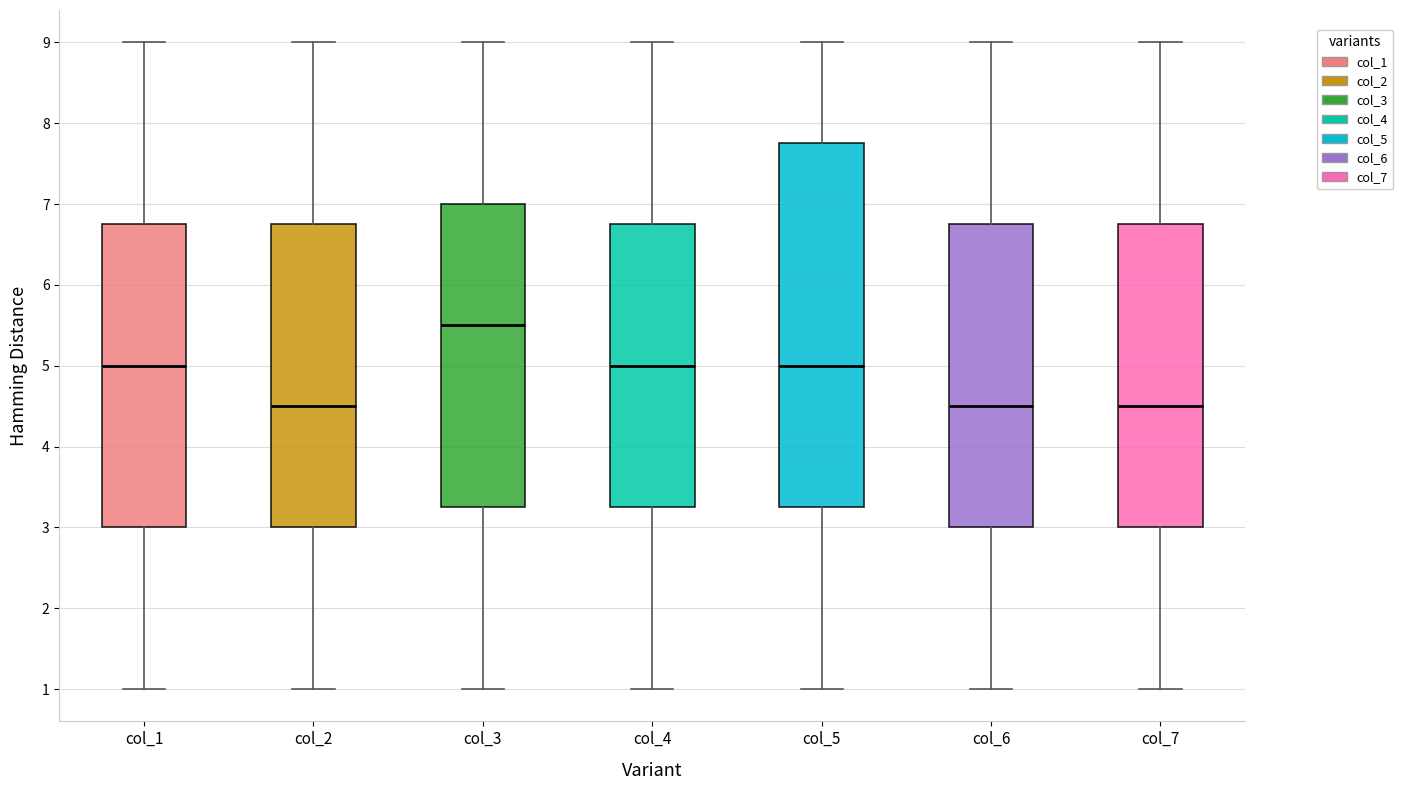

Reading left to right, read every box against the y-axis: the position of its median line, the range the box covers, and the ends of its whiskers. The values are not printed on the chart, so give them approximately, as read against the axis.

col_1: median 5.0, box 3.0 to 6.8, whiskers 1.0 to 9.0
col_2: median 4.5, box 3.0 to 6.8, whiskers 1.0 to 9.0
col_3: median 5.5, box 3.3 to 7.0, whiskers 1.0 to 9.0
col_4: median 5.0, box 3.3 to 6.8, whiskers 1.0 to 9.0
col_5: median 5.0, box 3.3 to 7.8, whiskers 1.0 to 9.0
col_6: median 4.5, box 3.0 to 6.8, whiskers 1.0 to 9.0
col_7: median 4.5, box 3.0 to 6.8, whiskers 1.0 to 9.0